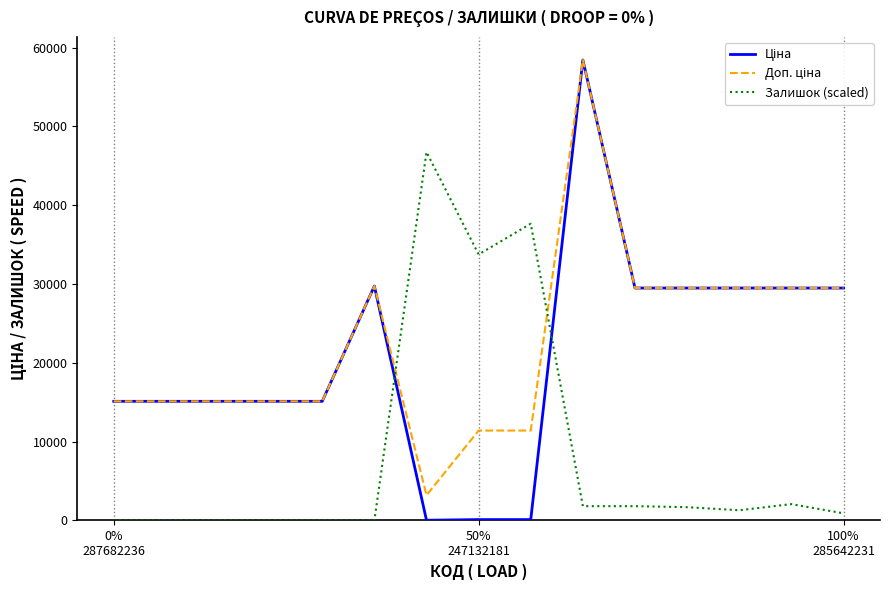

Reading left to right, extract all data points from this chart.

Ціна: 15120.0	15120.0	15120.0	15120.0	15120.0	29747.2	32.0	114.1	114.1	58426.5	29491.5	29491.5	29491.5	29491.5	29491.5
Доп. ціна: 15120.0	15120.0	15120.0	15120.0	15120.0	29747.2	3205.0	11410.0	11410.0	58426.5	29491.5	29491.5	29491.5	29491.5	29491.5
Залишок (scaled): 0.0	0.0	0.0	0.0	0.0	0.0	46741.2	33757.6	37652.7	1817.7	1817.7	1687.9	1298.4	2077.4	908.9